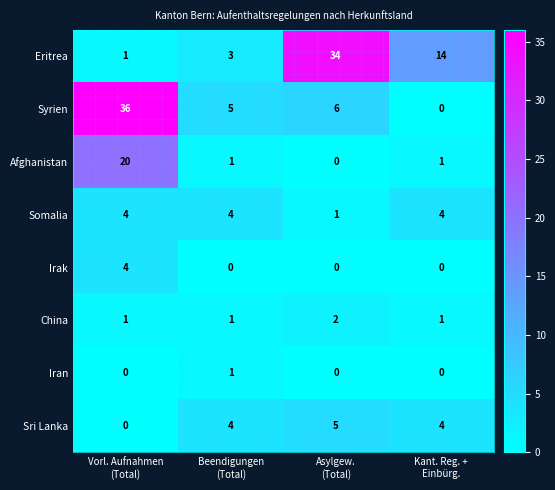

Which series has the largest range (max minus min)?

Syrien